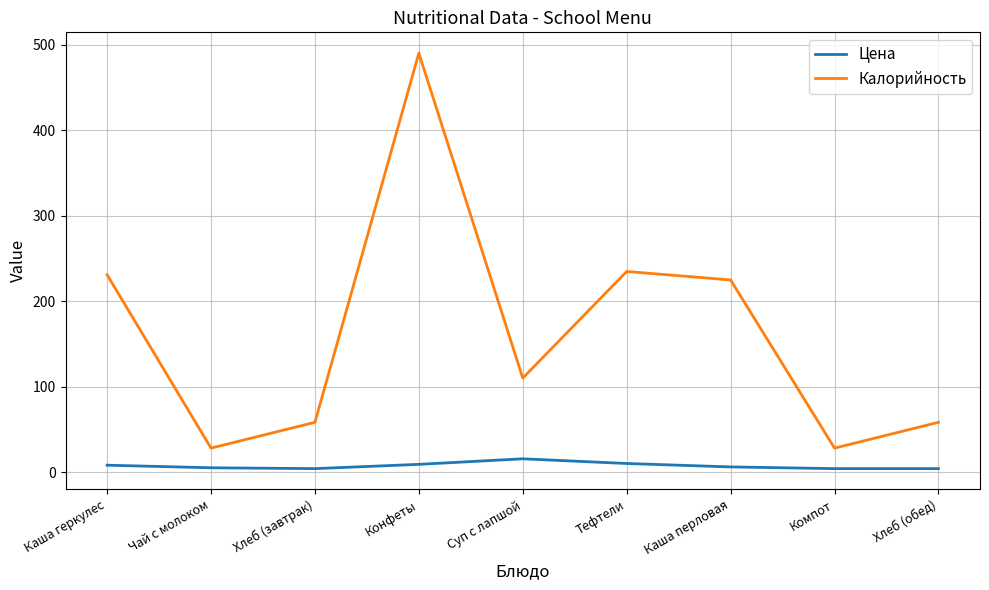

Between Каша геркулес and Хлеб (обед), which series saw the biggest shift?

Калорийность